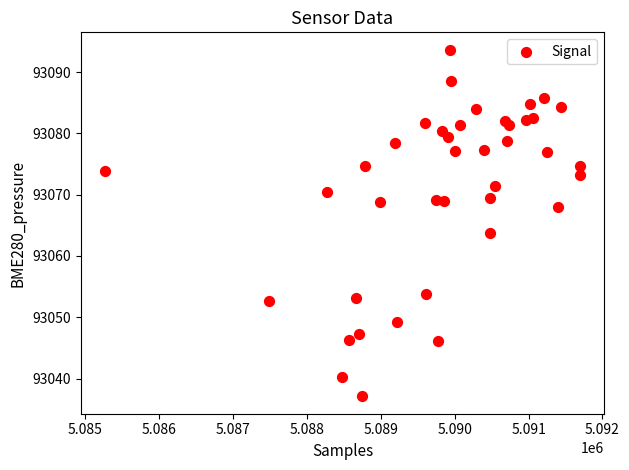

What Y value in the scatter plot is closest to 93065?

93063.7